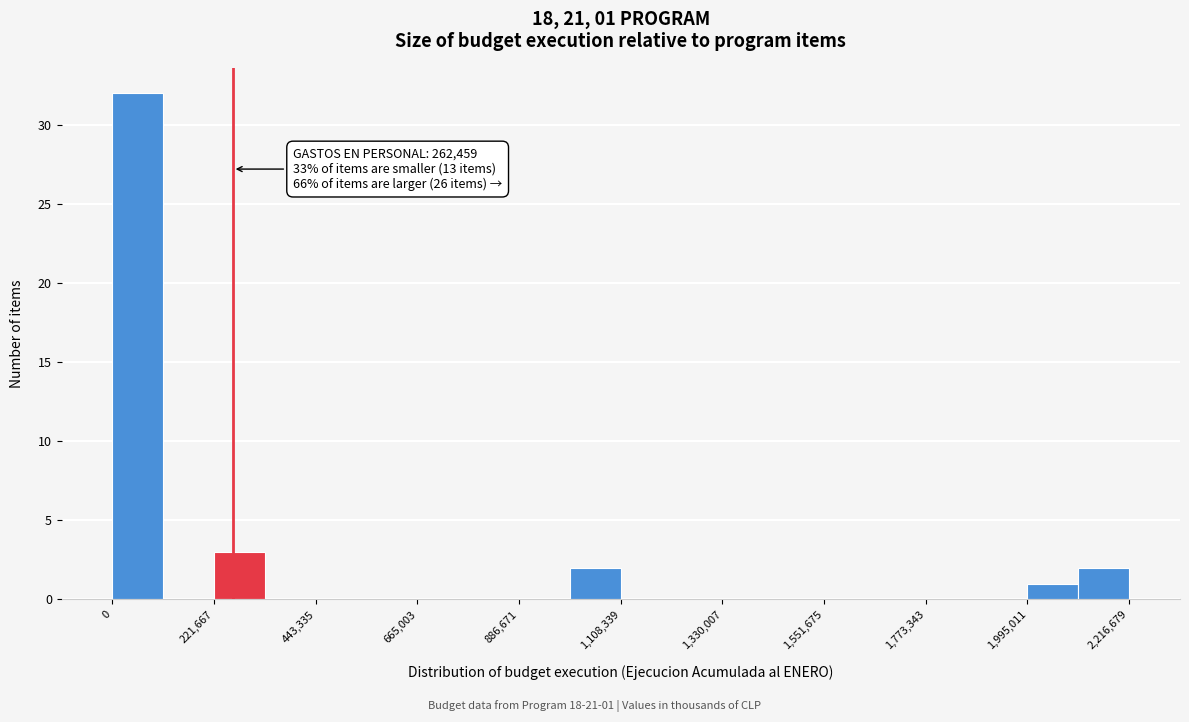

Around what value on the x-axis is the tallest bar? Give the approximate position of its centre, as read against the axis.

50000